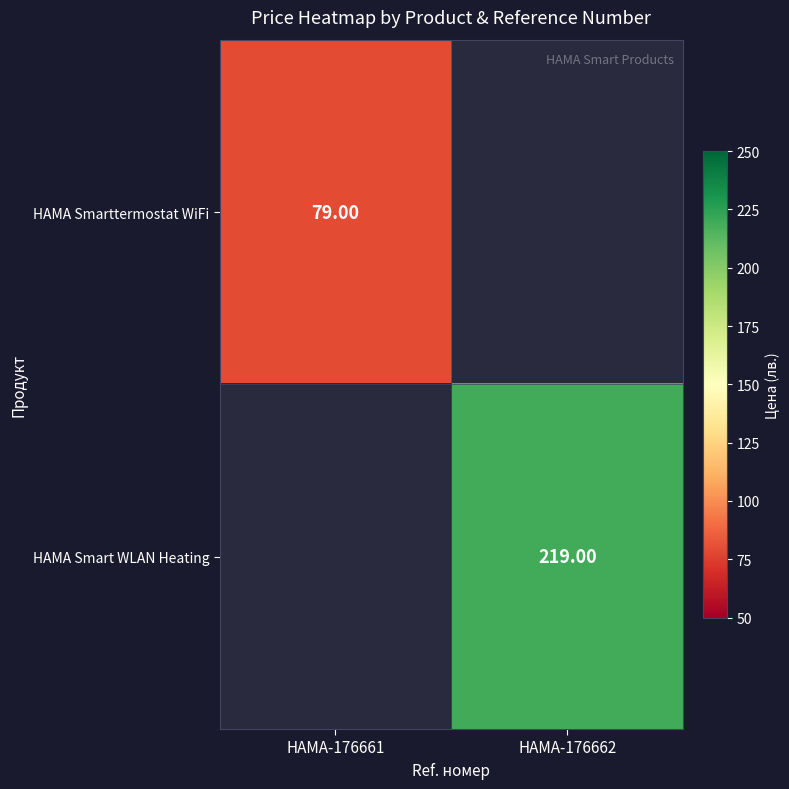

List the series in order of their overall mean, lowest first.

HAMA Smarttermostat WiFi, HAMA Smart WLAN Heating